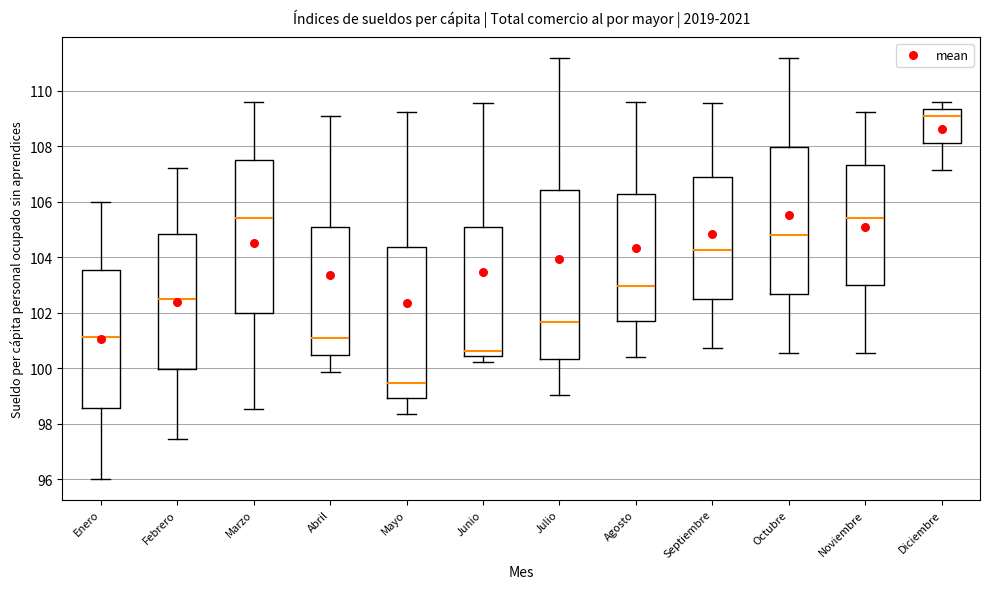

Where does the upper whisker of the box for Abril end on the y-axis? The values are not printed on the chart, so give them approximately, as read against the axis.

109.0